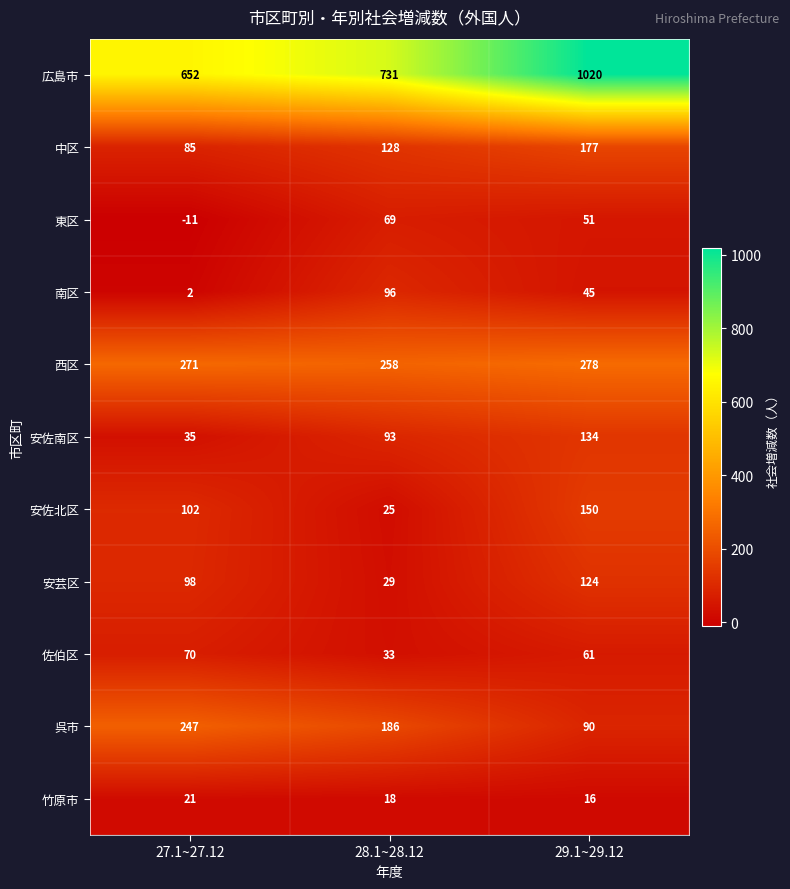

What is the smallest value displayed?

-11